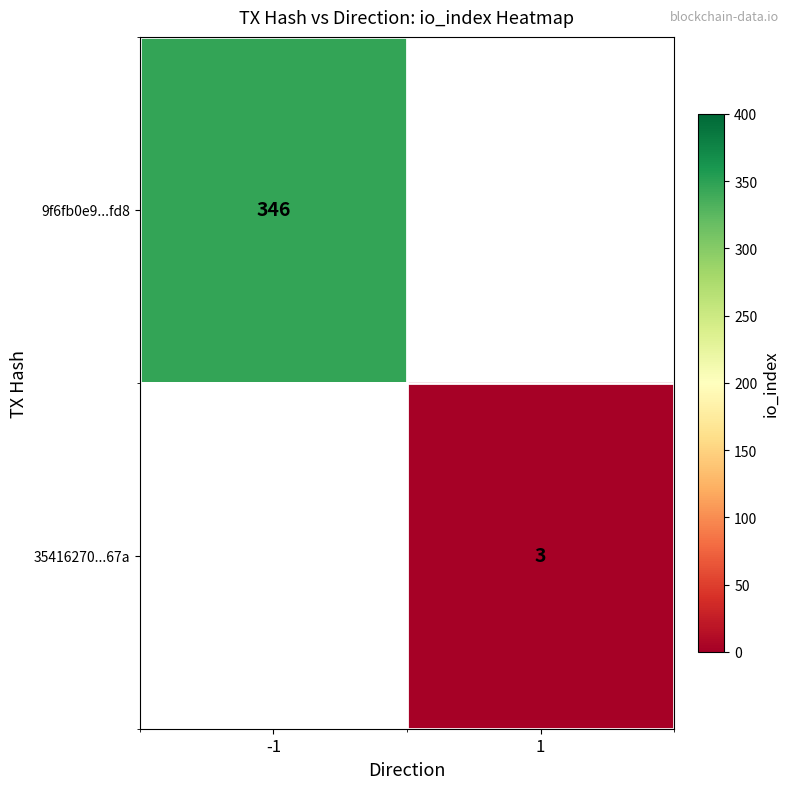

At which category does the chart reach its minimum across all series?

1